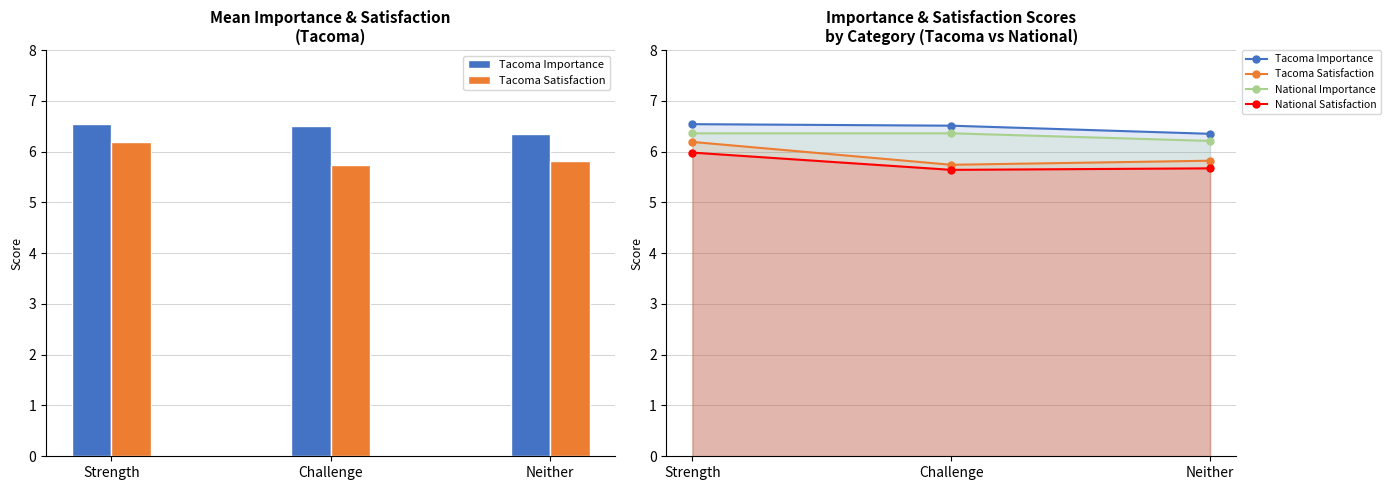

Between Challenge and Neither, which series saw the biggest shift?

Tacoma Importance